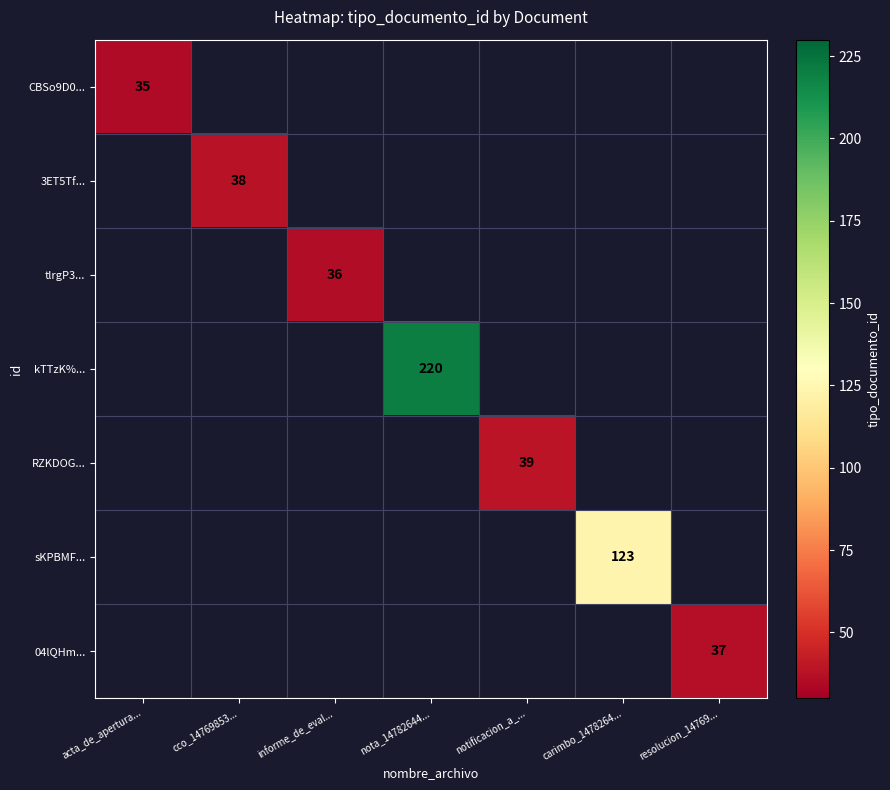

What is the maximum value shown in the chart?

220.0